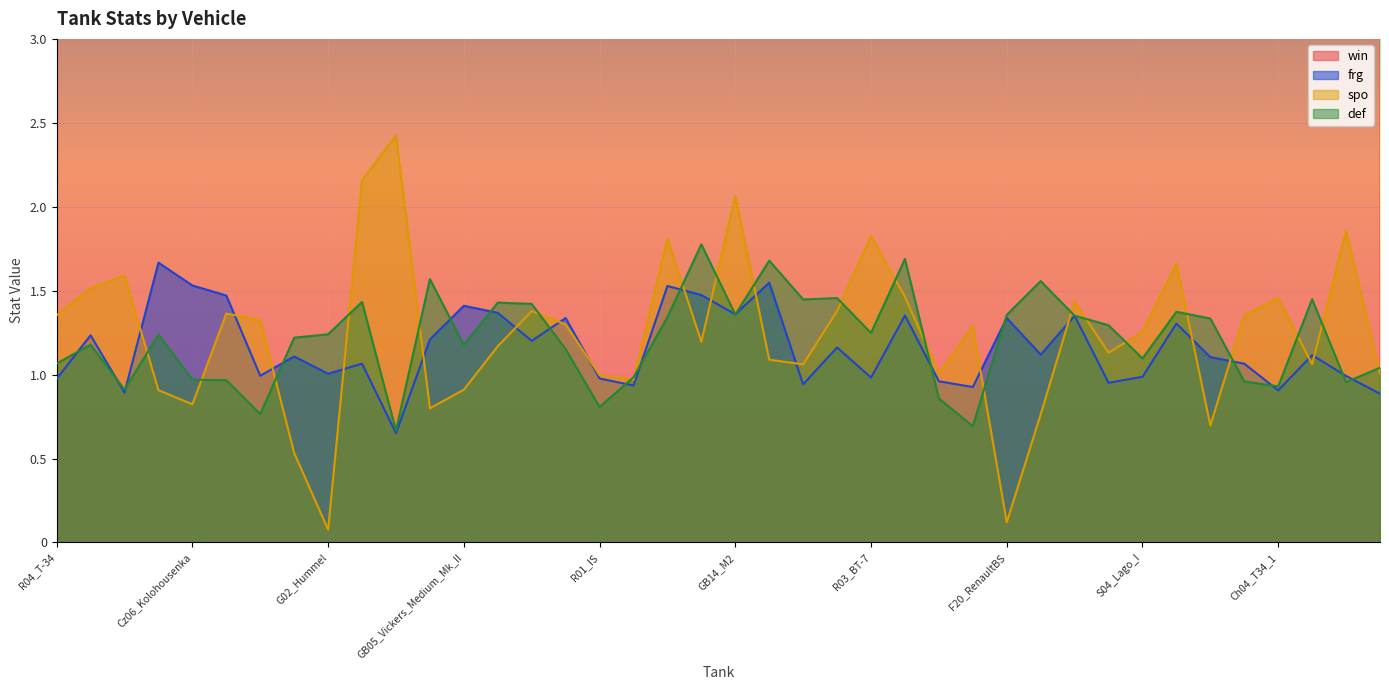

What is the average value of the win series?

55.7